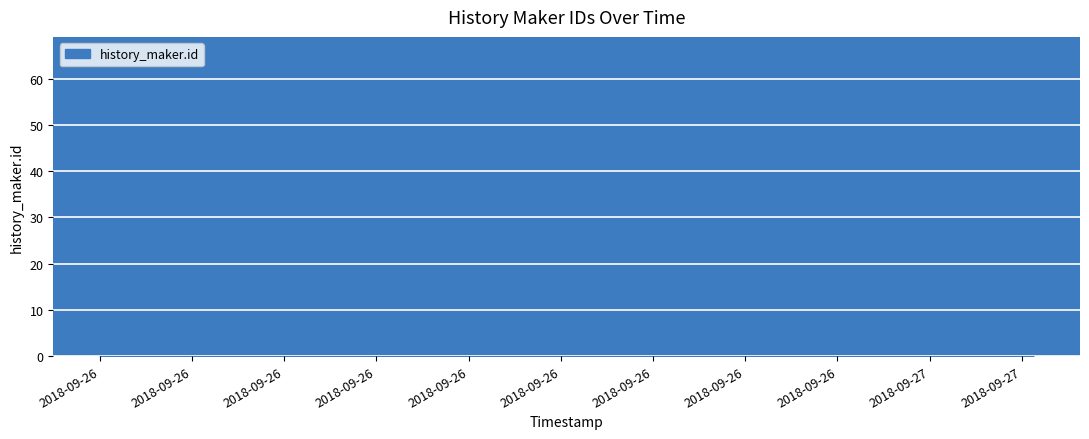

What is the difference between the maximum and minimum values?

19